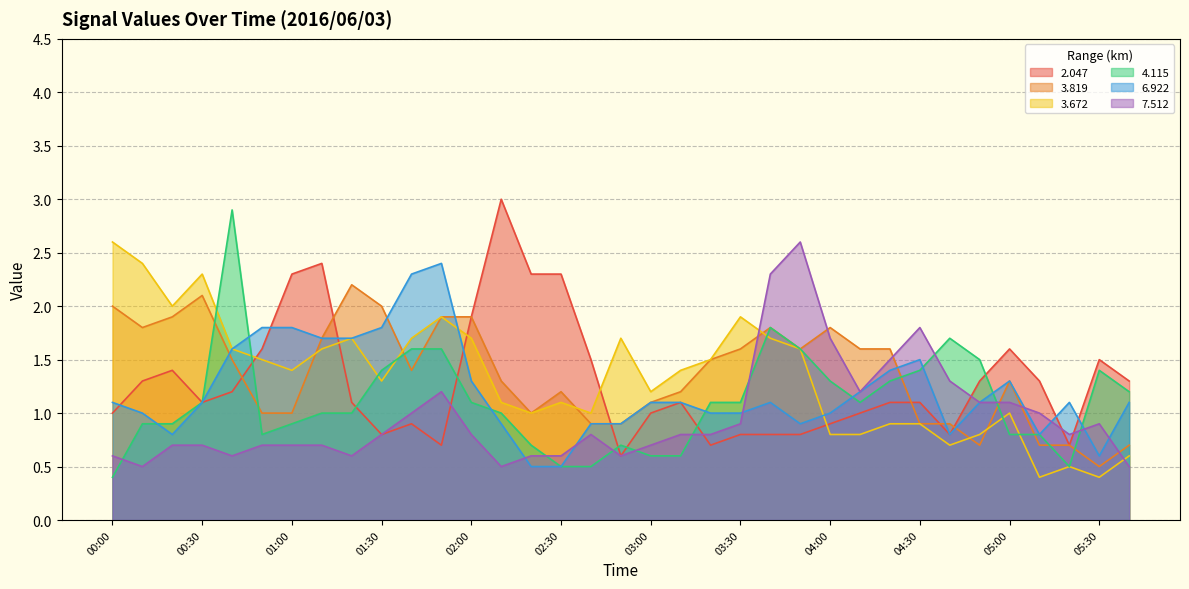

The value of 6.922 at 02:20 is 0.7. True or false?

False